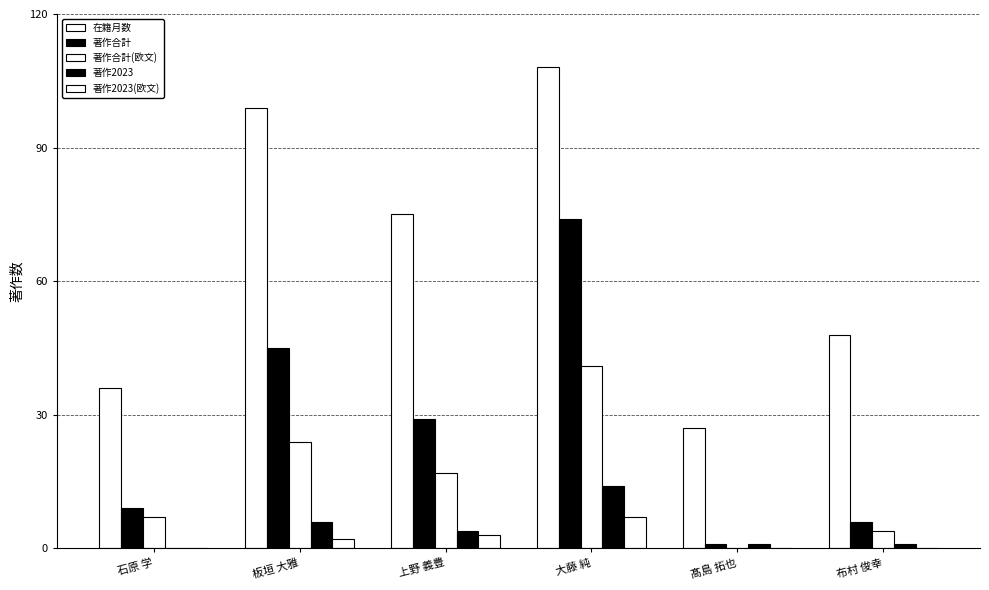

Rank the series by their maximum value, from lowest to highest.

著作2023(欧文), 著作2023, 著作合計(欧文), 著作合計, 在籍月数